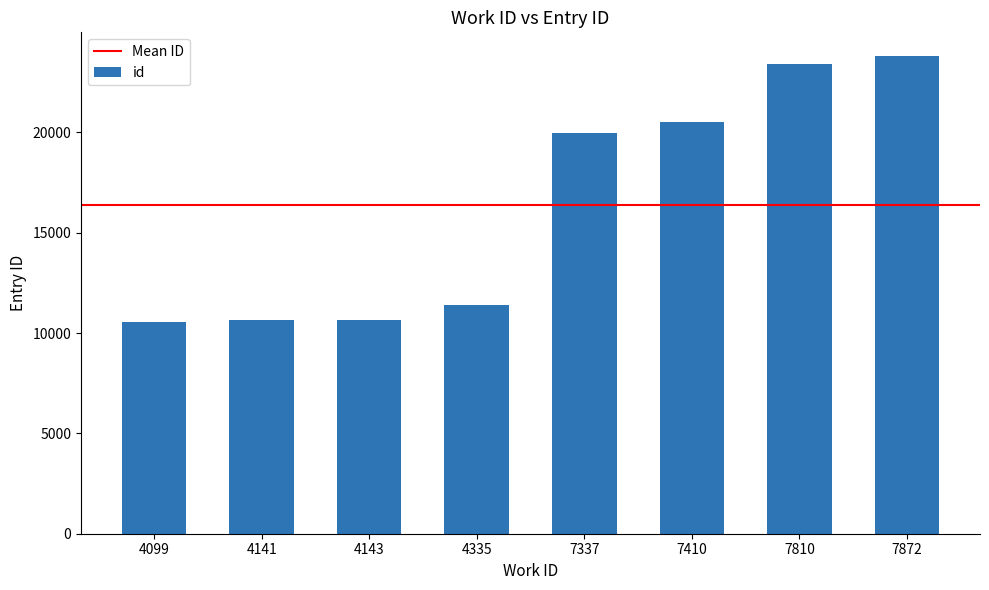

What is the greatest value displayed?

23798